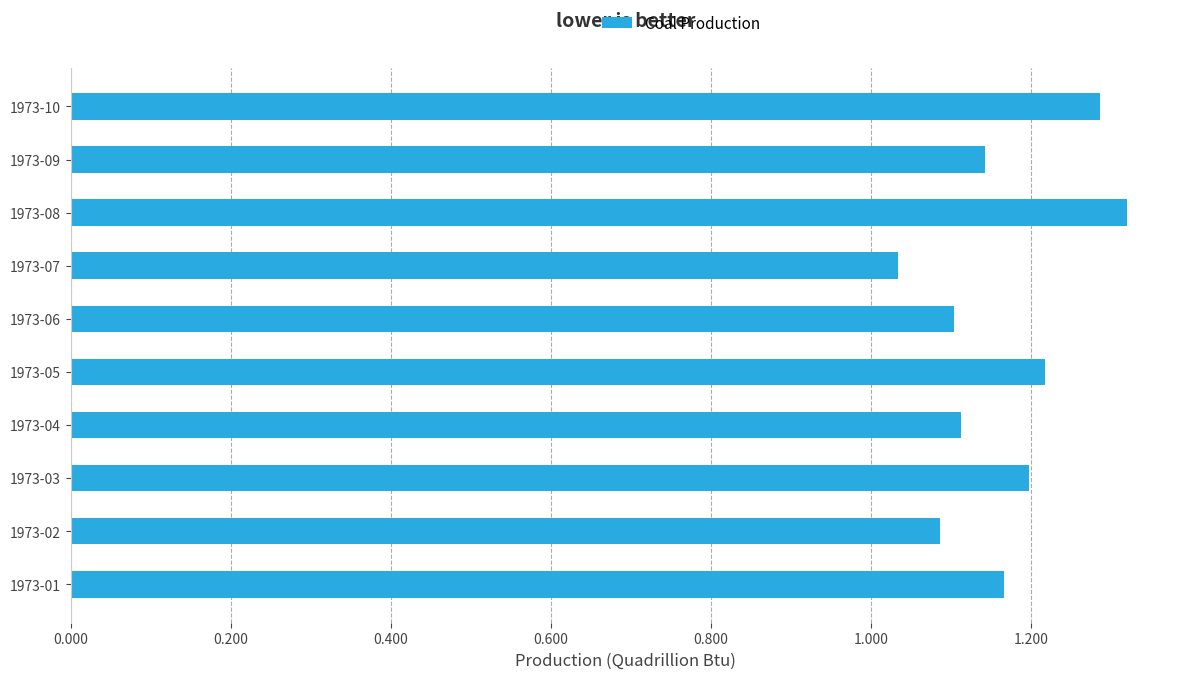

Between 1973-02 and 1973-05, which is larger?

1973-05